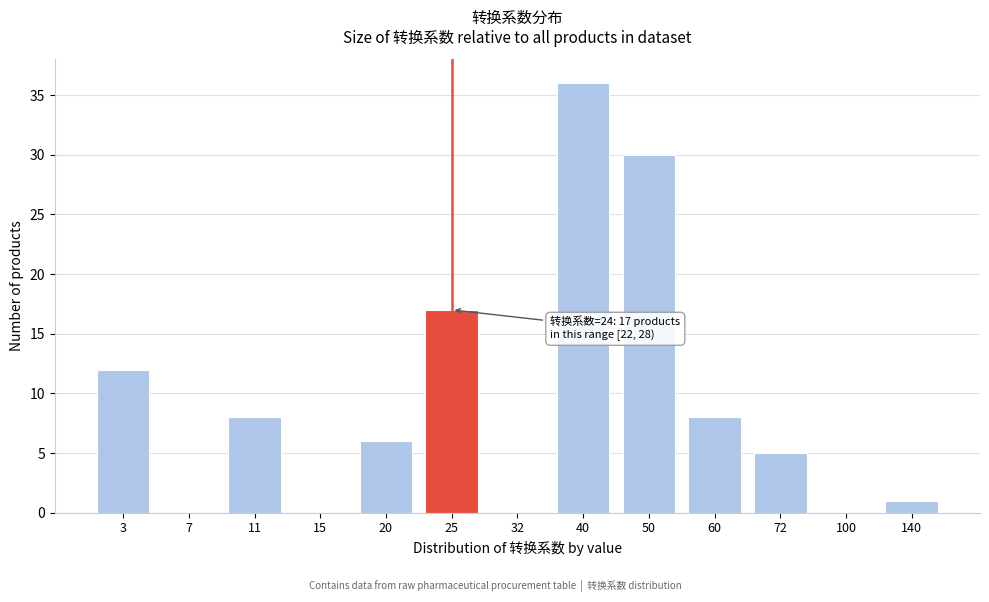

Reading left to right, transcribe all the data shown in this chart.

3=12	7=0	11=8	15=0	20=6	25=17	32=0	40=36	50=30	60=8	72=5	100=0	140=1